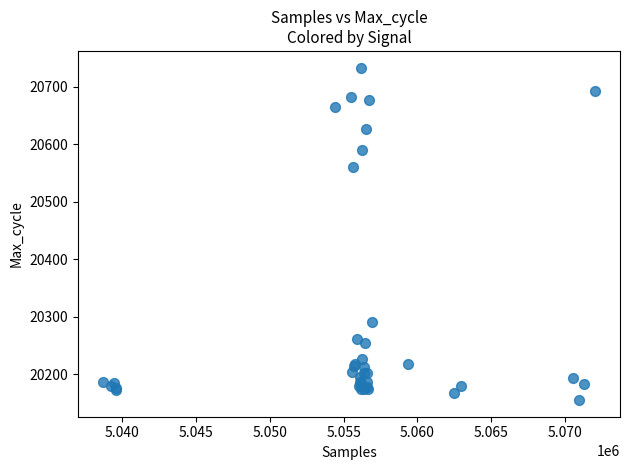

What Y value in the scatter plot is closest to 20444?

20561